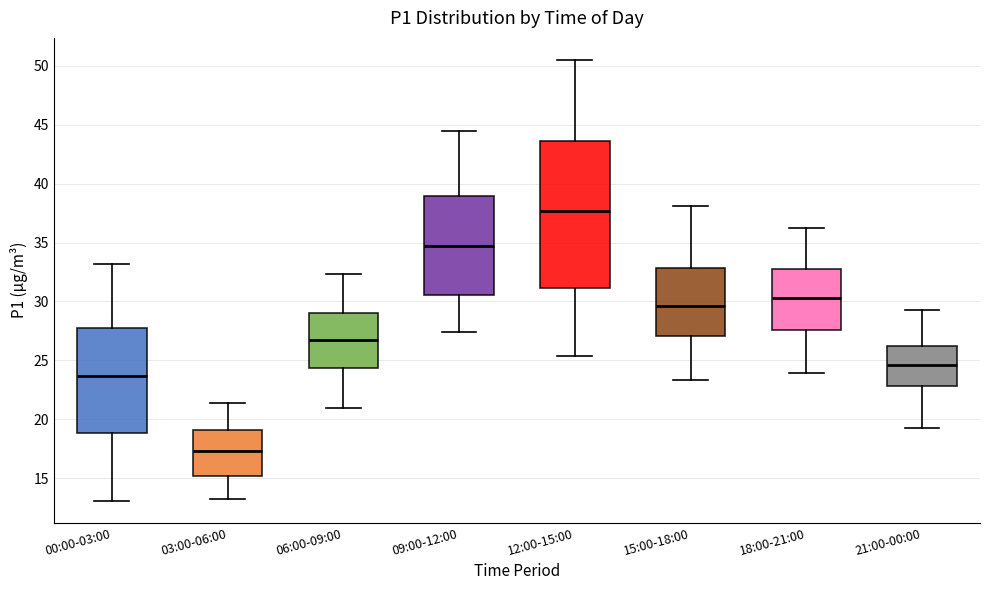

Which box has the lowest median line?

03:00-06:00